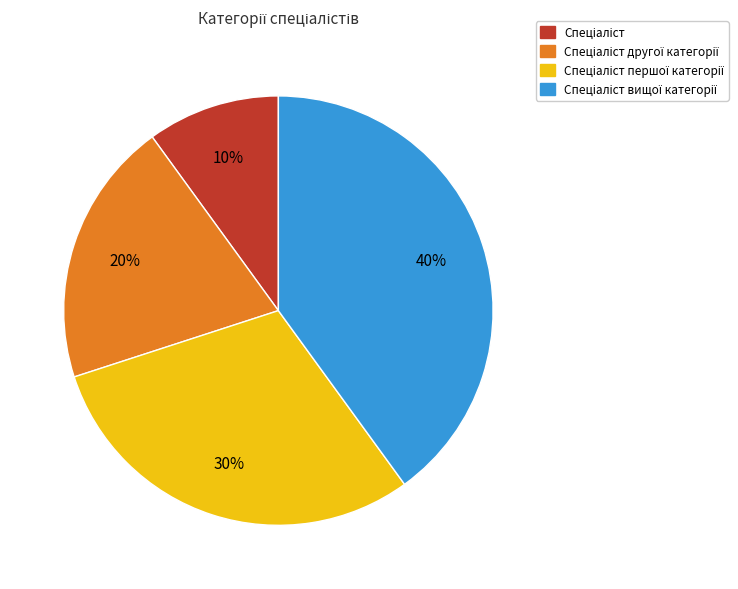

To the nearest percent, what is the average slice percentage?

25%